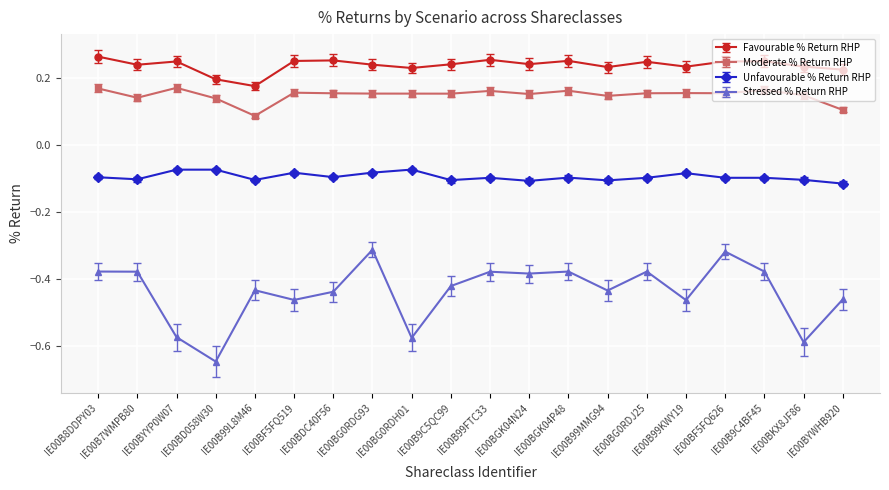

True or false: Moderate % Return RHP has more than 2 points higher than both neighbors.

True